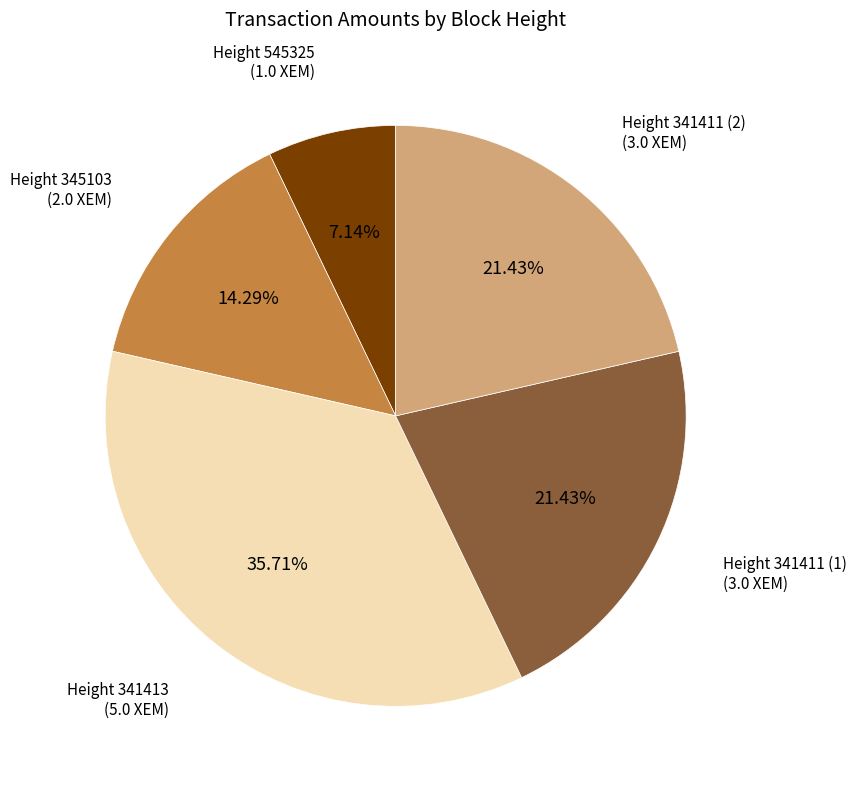

Does any single category account for the majority?

No